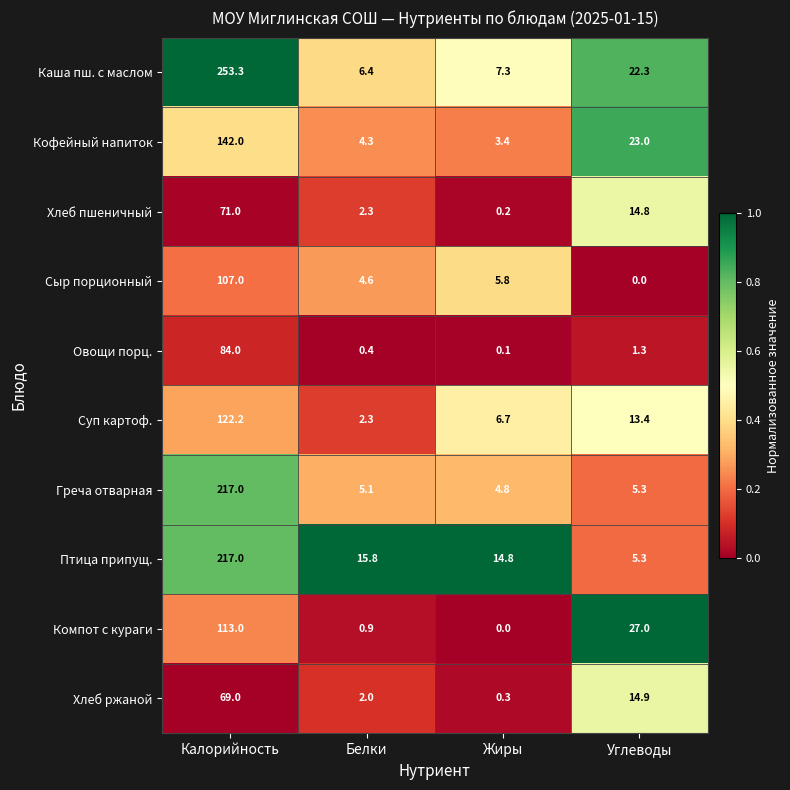

Read the Сыр порционный value at Белки.

4.6